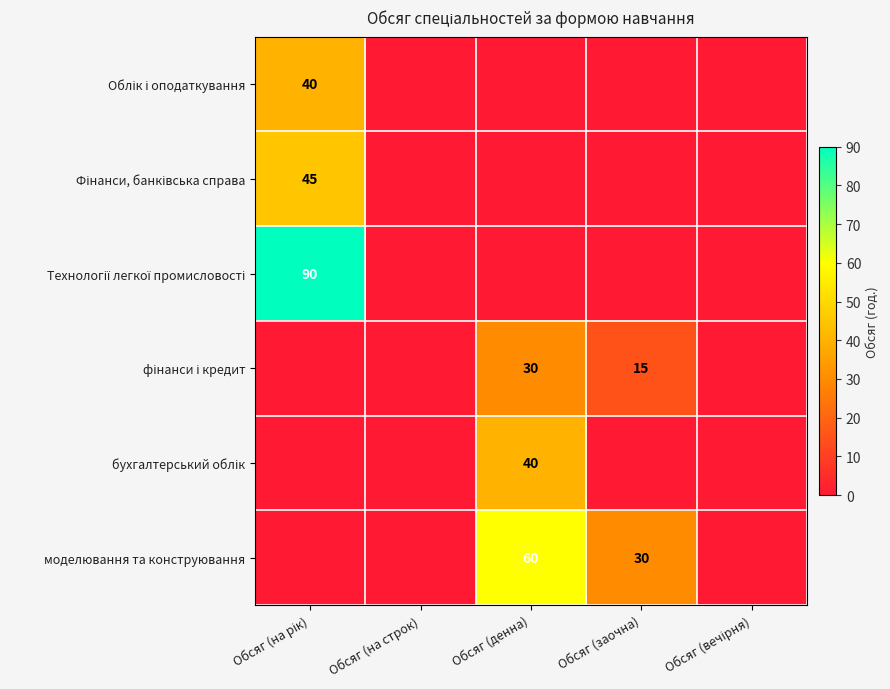

How many series are shown in this chart?

6